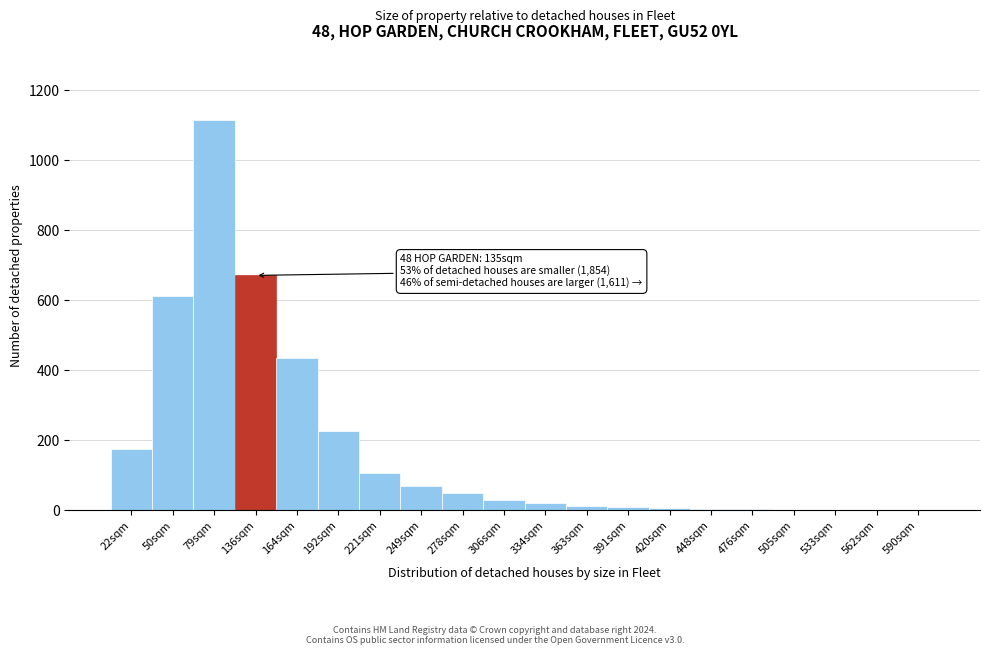

The value at 562sqm is 536. True or false?

False